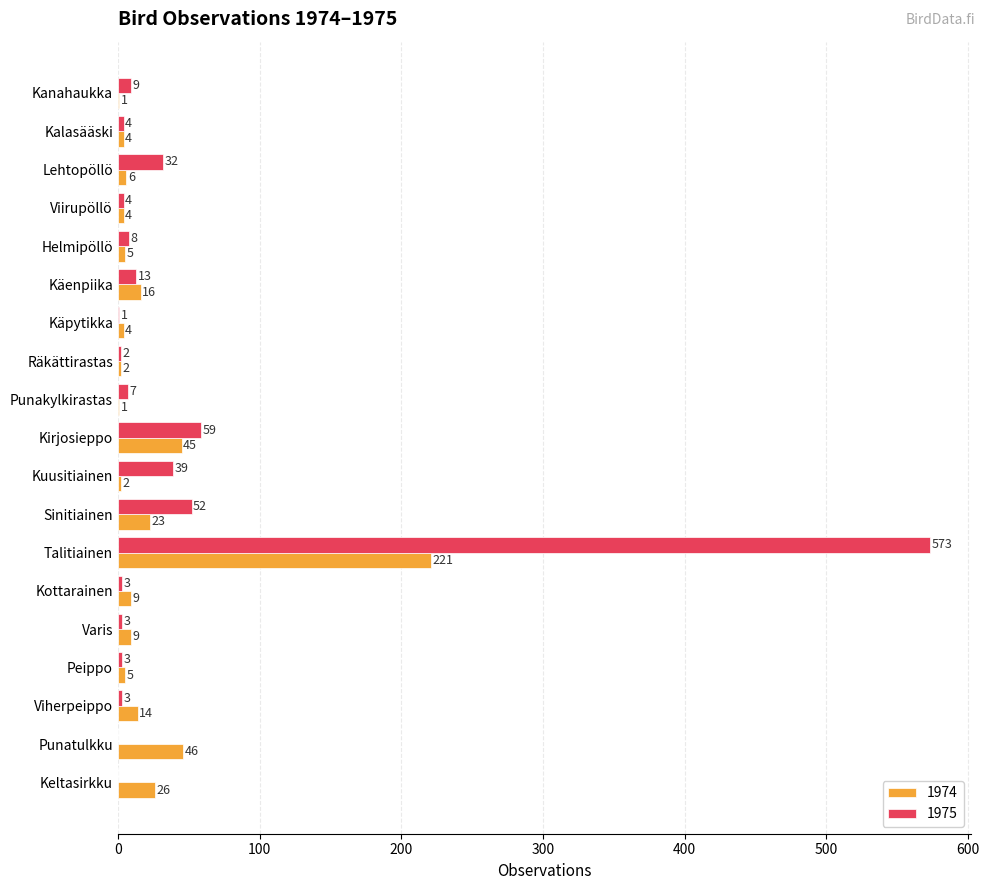

Which series changed the most between Kanahaukka and Keltasirkku?

1974